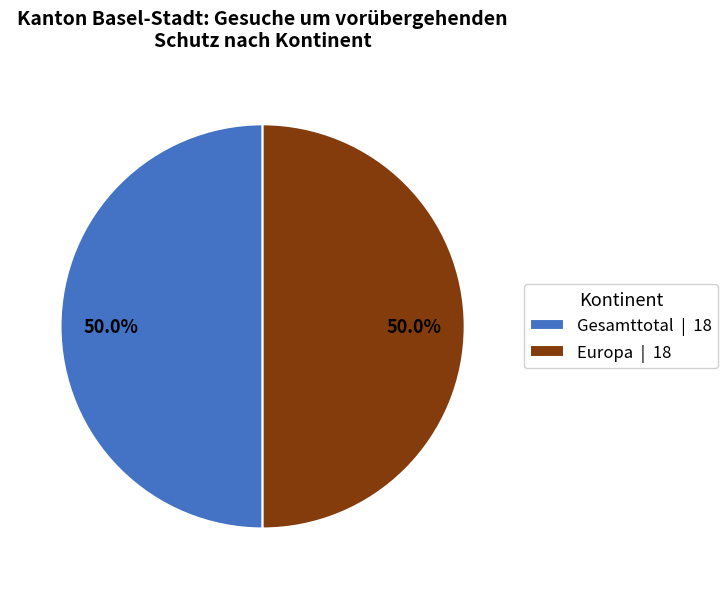

To the nearest percent, what is the average slice percentage?

50%